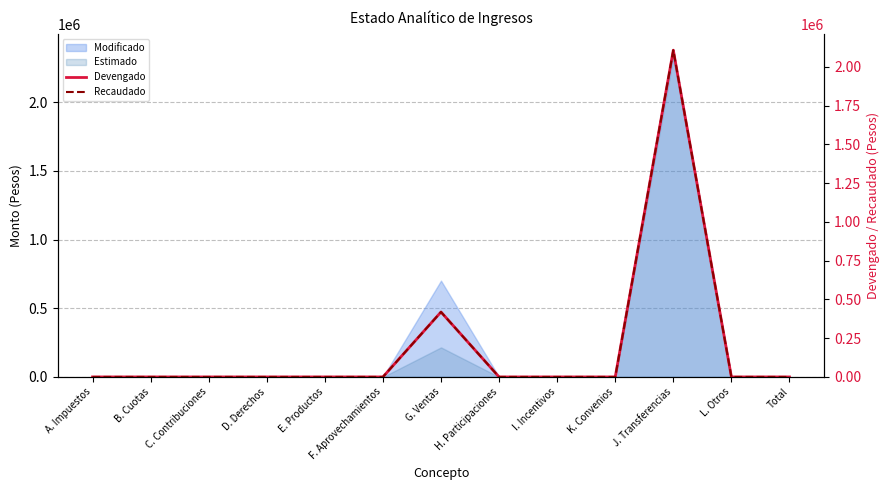

Where is the first local minimum for Devengado?

F. Aprovechamientos